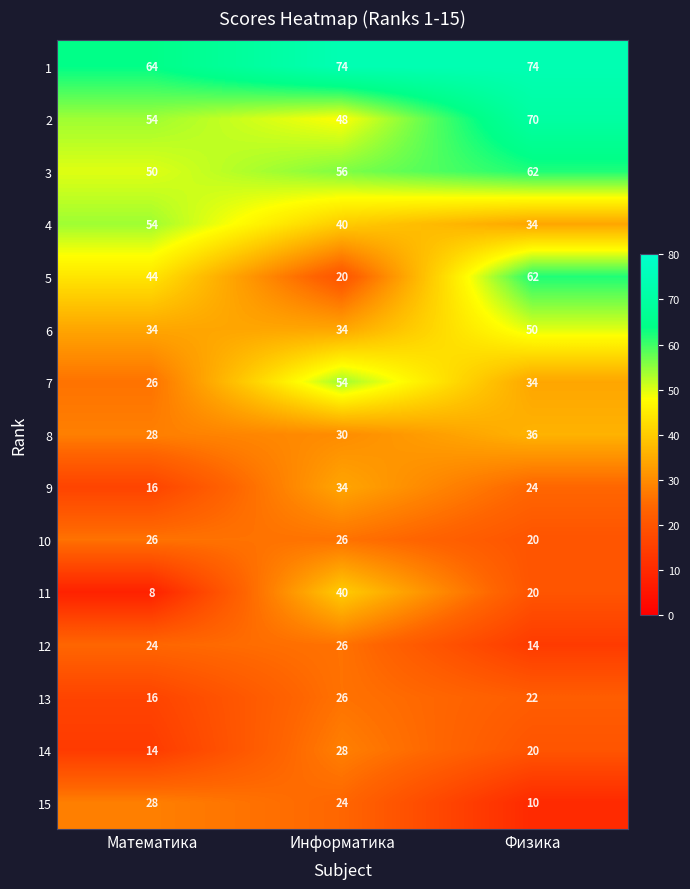

What is the minimum value shown in the chart?

8